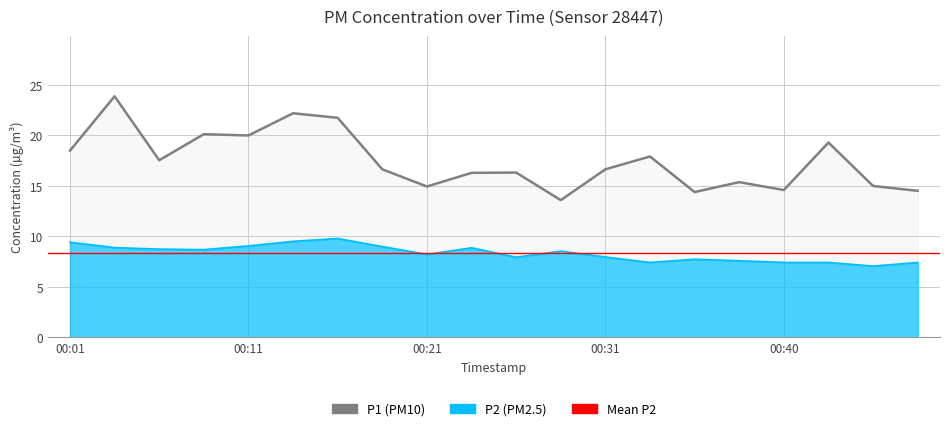

List the series in order of their peak value, lowest first.

P2, P1